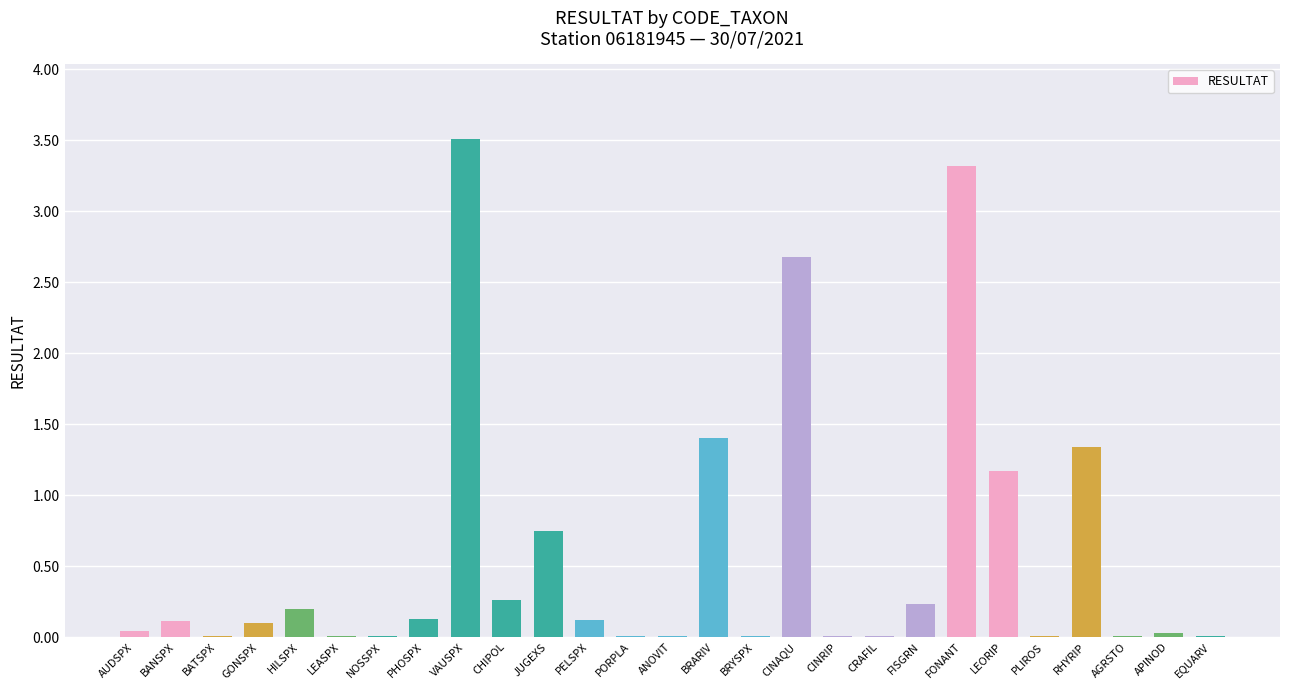

What is the change in value from BATSPX to LEORIP?

+1.2